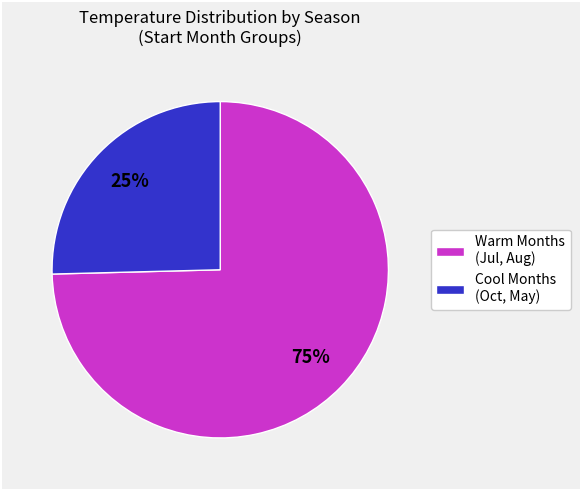

To the nearest percent, what is the average slice percentage?

50%